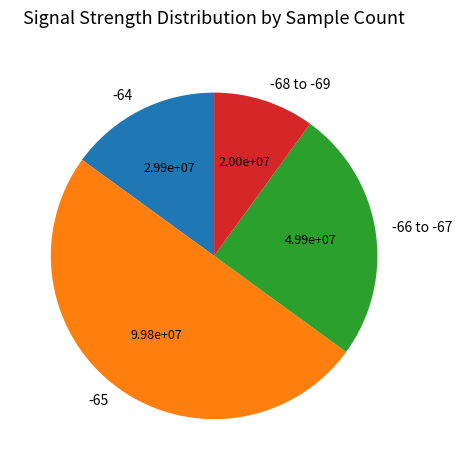

Is the sum of -68 to -69 and -64 greater than half?

No